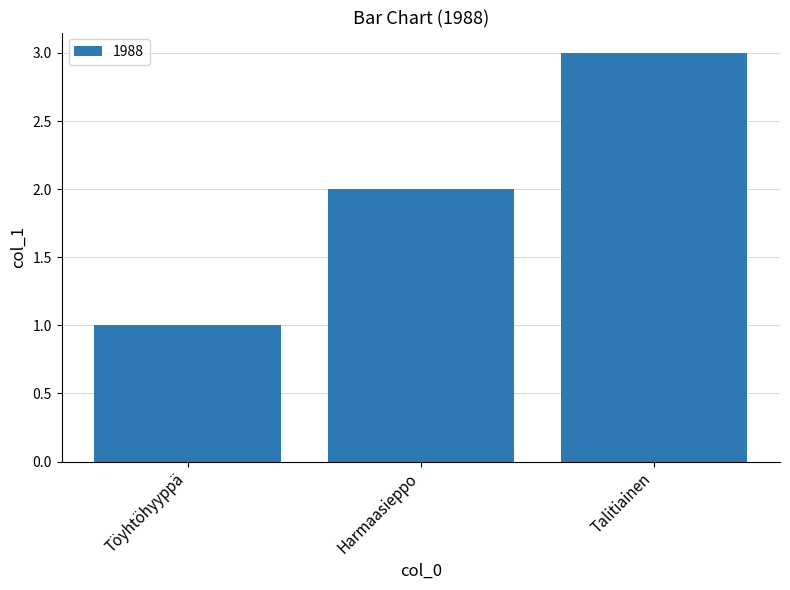

Reading right to left, transcribe all the data shown in this chart.

Talitiainen=3	Harmaasieppo=2	Töyhtöhyyppä=1